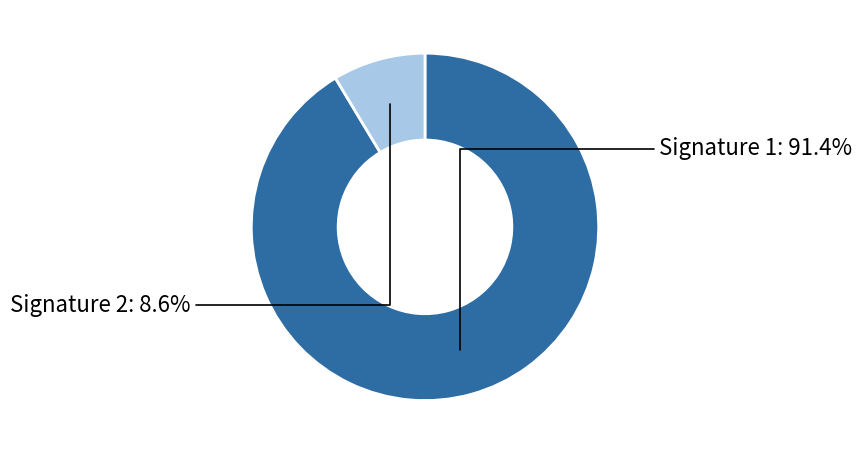

How many slices are in this pie chart?

2